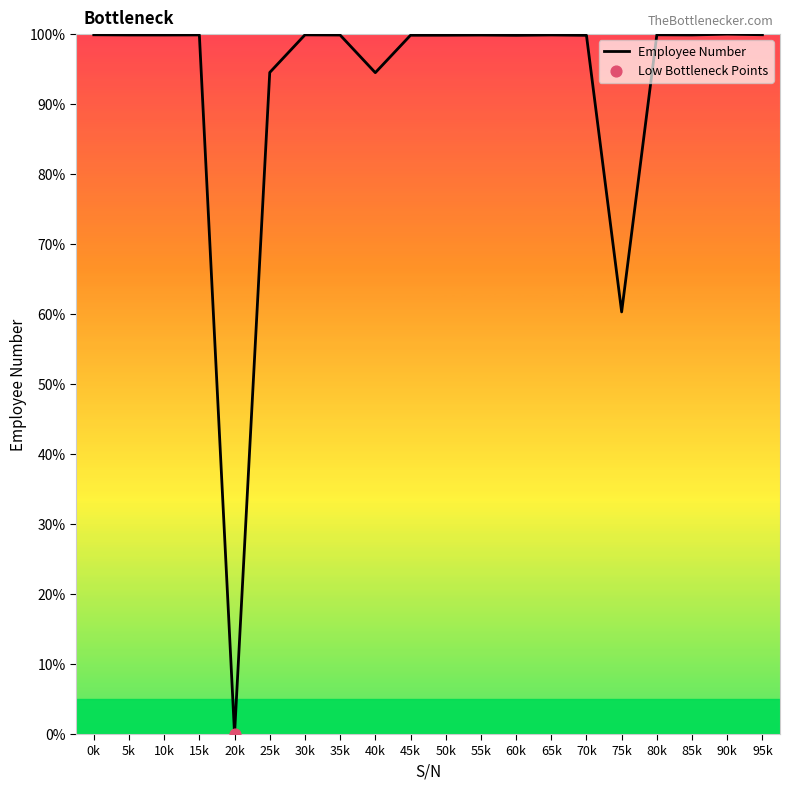

What is the ratio of the value at 75k to the value at 5k?

0.6